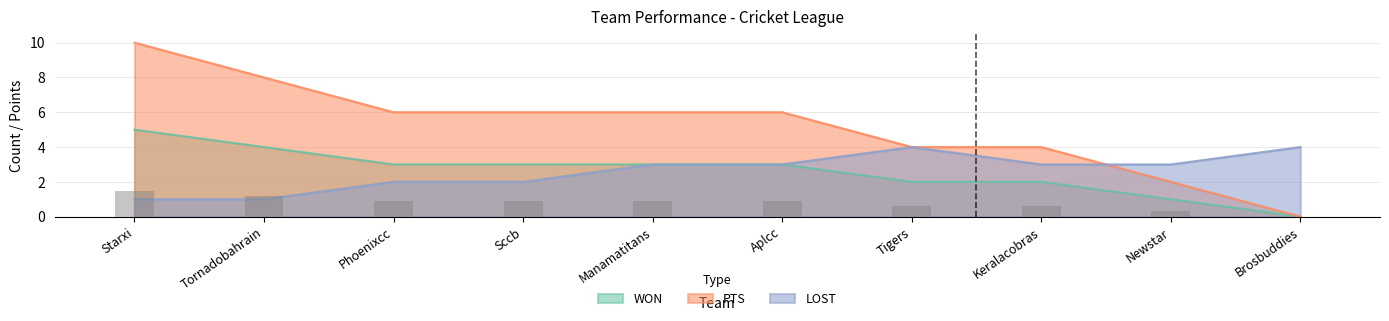

At which category is the sum across all series the highest?

Starxi